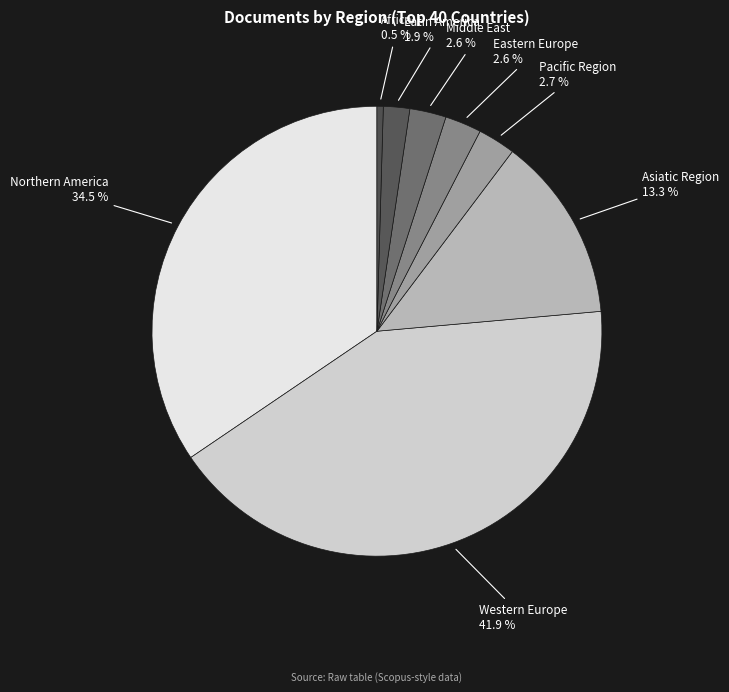

Count the number of slices in the pie.

8